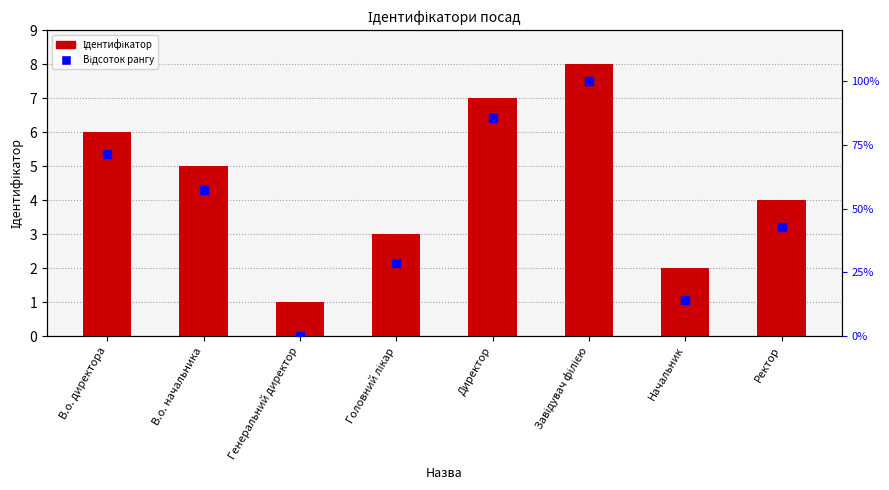

What is the total value across all series at Начальник?

16.3